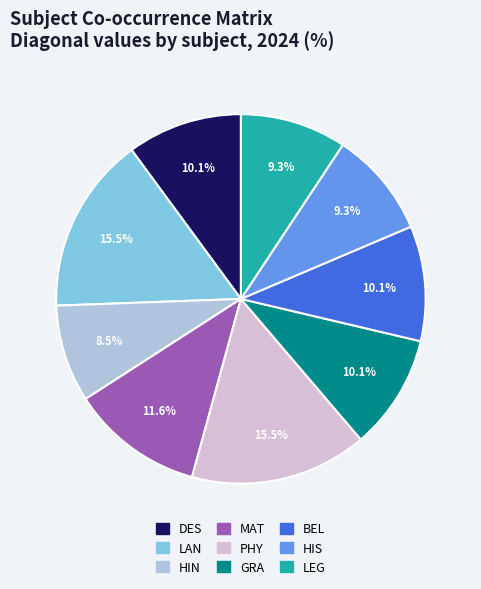

What portion of the pie excludes LAN?

84.5%